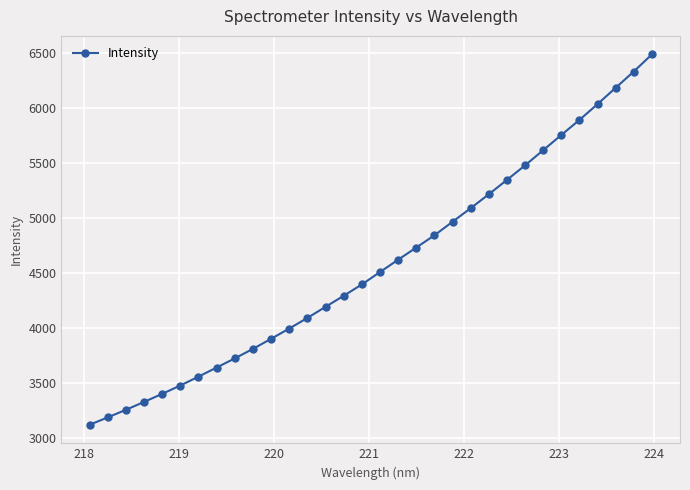

What is the difference between the maximum and minimum values?

3362.1